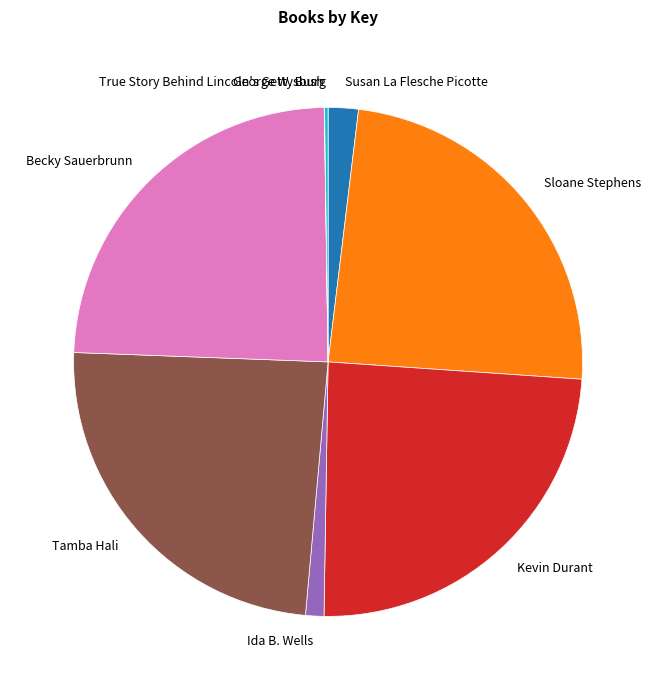

What is the ratio of the value at Ida B. Wells to the value at Susan La Flesche Picotte?

0.6